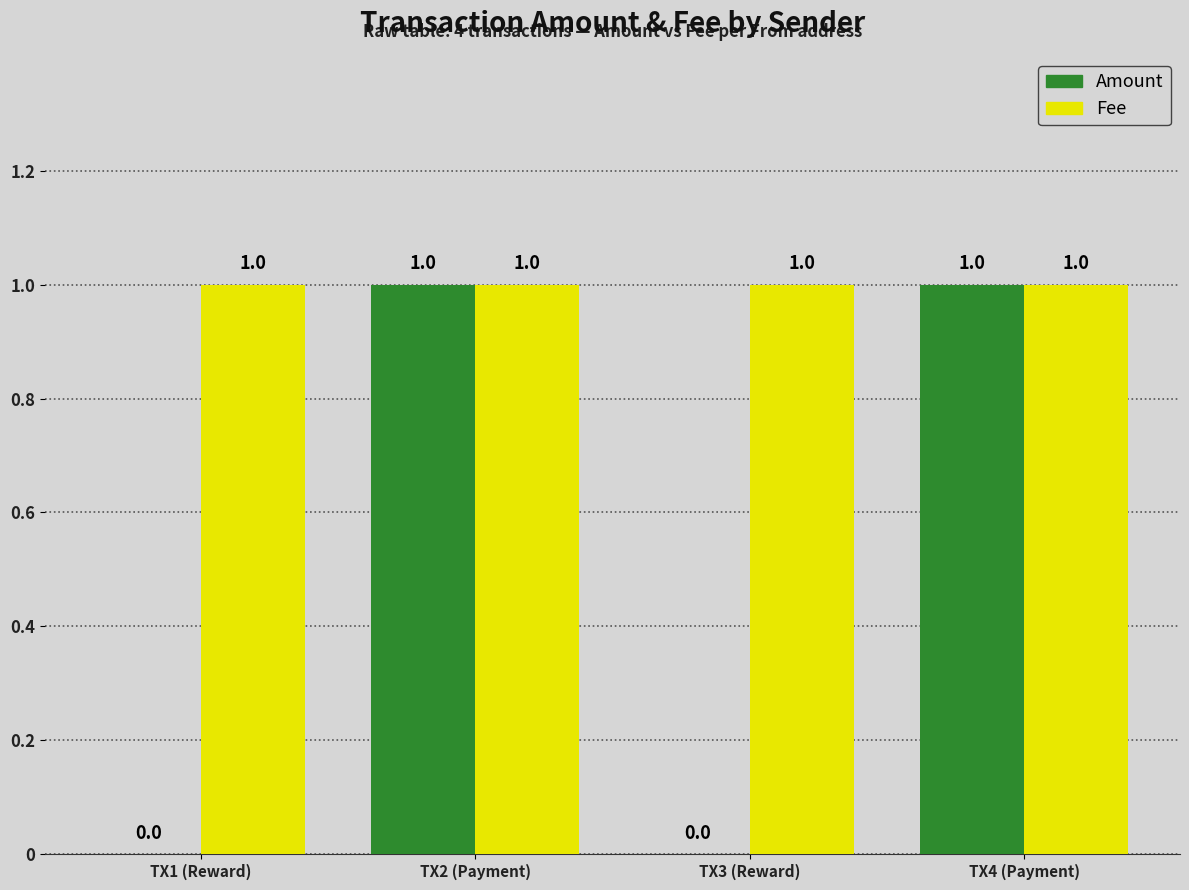

What is the approximate value of Fee at TX2 (Payment)?

1